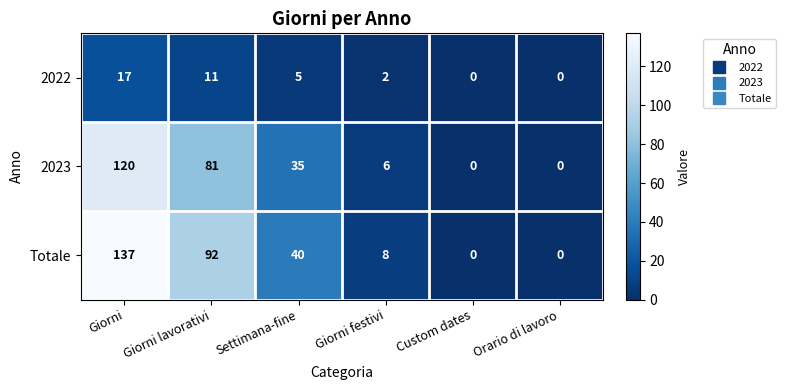

What is the difference between the second highest and minimum values in the 2023 series?

81